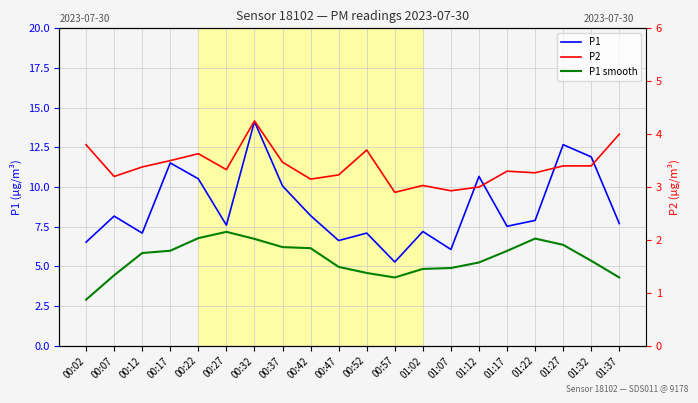

How many interior local peaks does the P2 series have?

5